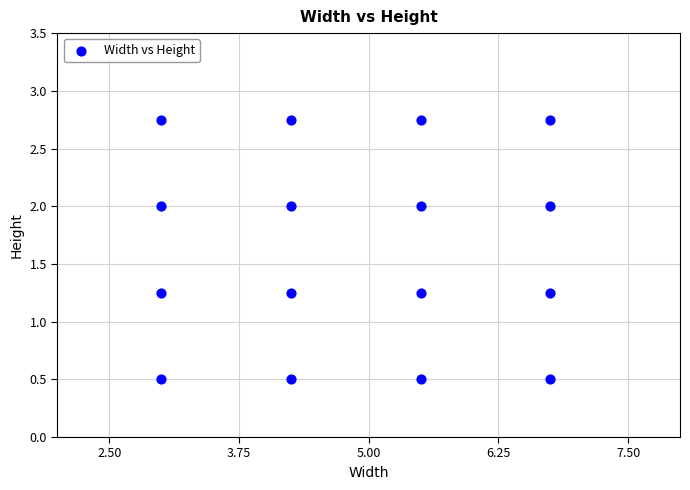

What is the range of X values (max minus min)?

3.8